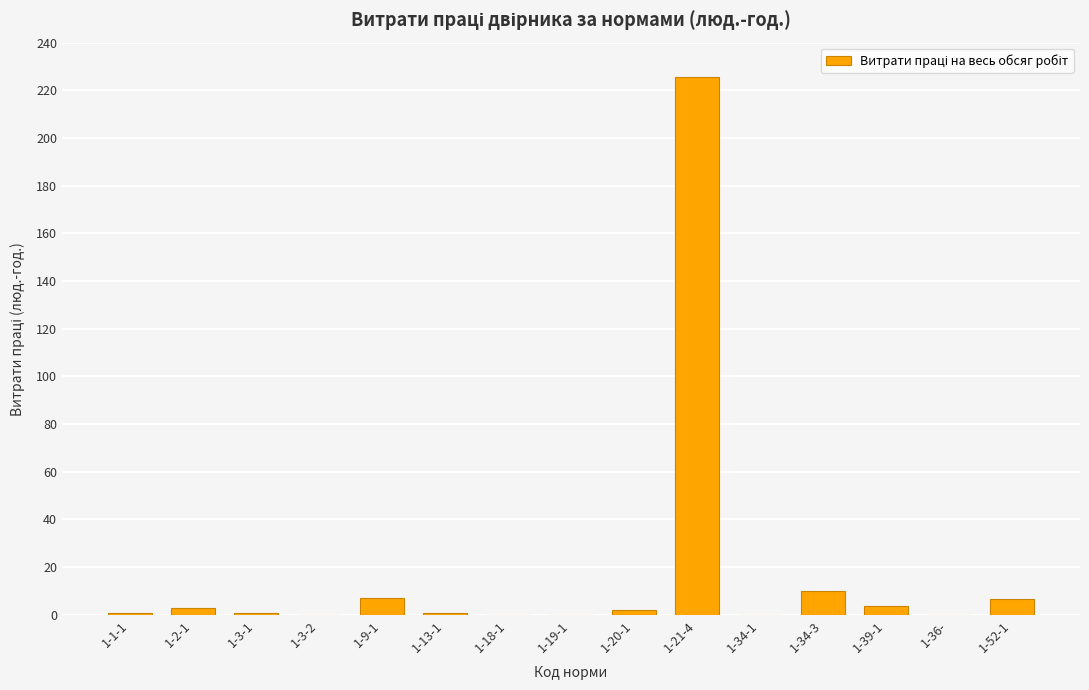

What is the greatest value displayed?

225.6